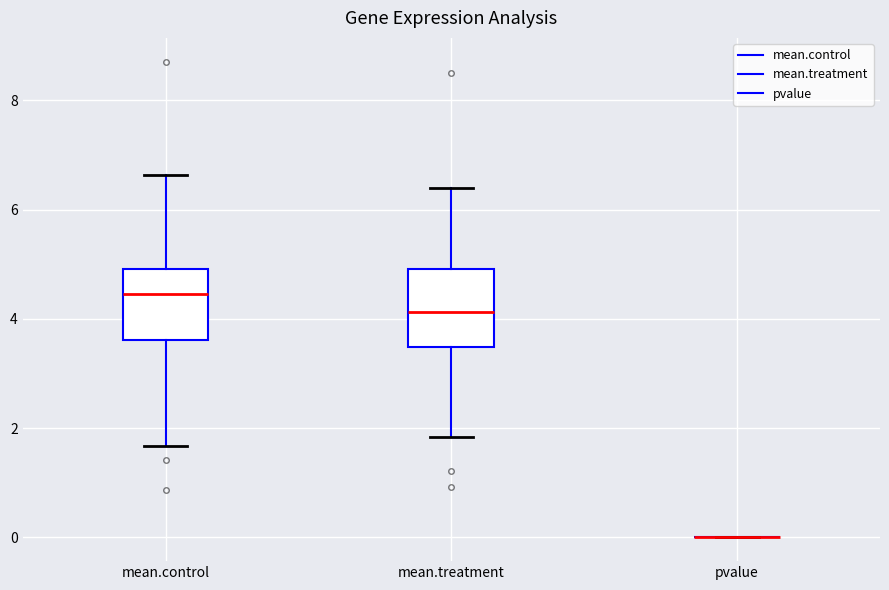

Reading left to right, read every box against the y-axis: the position of its median line, the range the box covers, and the ends of its whiskers. The values are not printed on the chart, so give them approximately, as read against the axis.

mean.control: median 4.4, box 3.6 to 5.0, whiskers 1.6 to 6.6
mean.treatment: median 4.2, box 3.4 to 5.0, whiskers 1.8 to 6.4
pvalue: box collapsed to a line at 0.0, whiskers 0.0 to 0.0